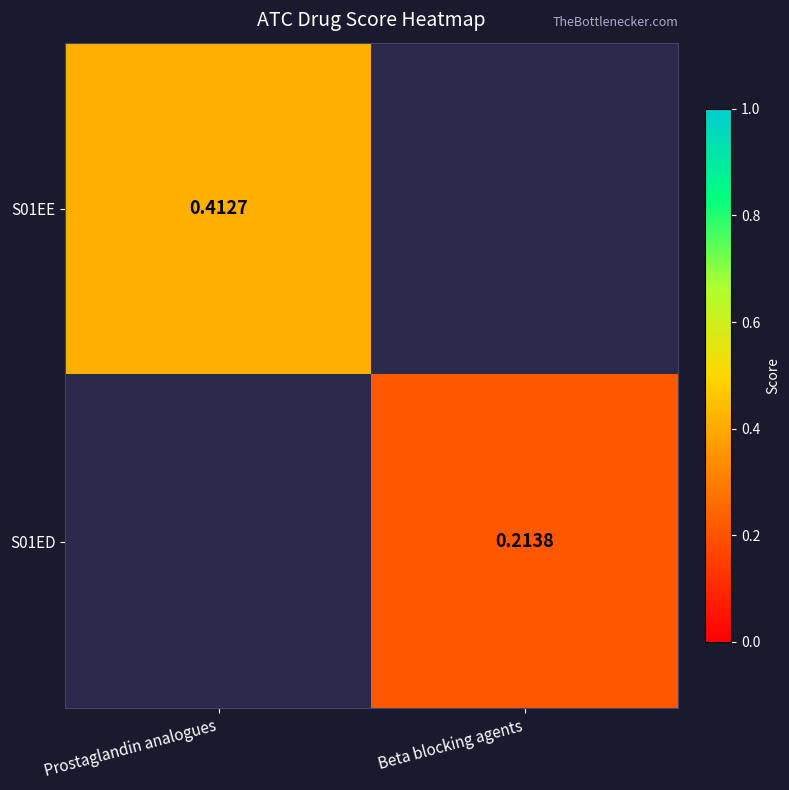

Between Beta blocking agents and Prostaglandin analogues, which is larger?

Prostaglandin analogues